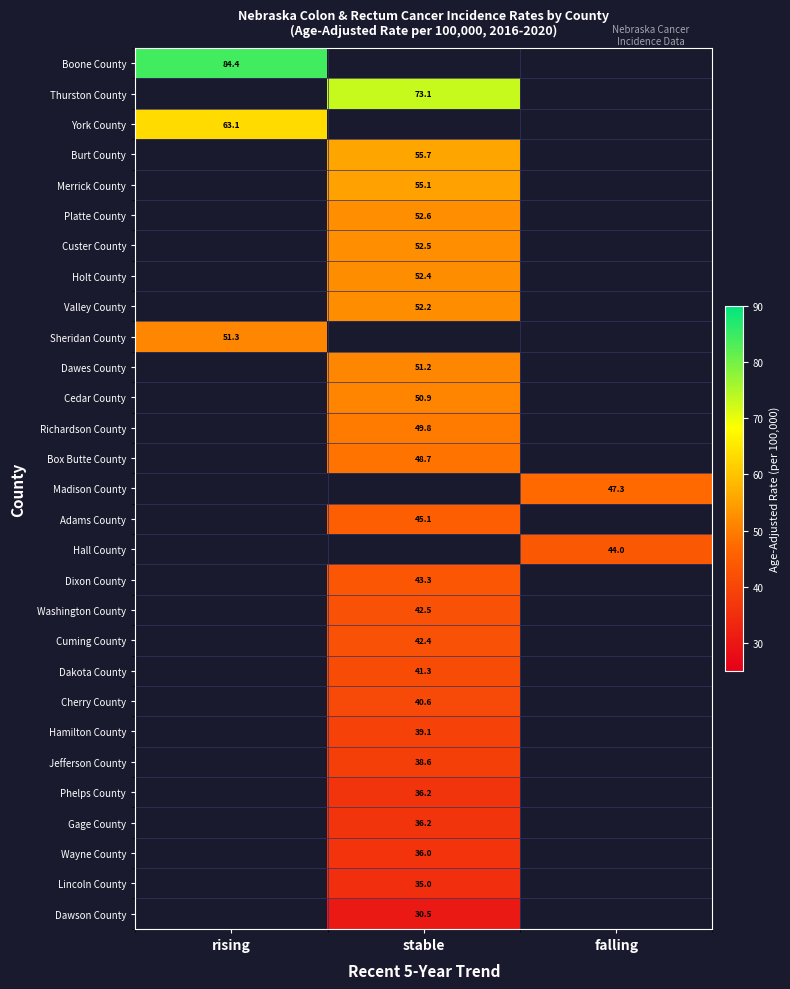

How many series are shown in this chart?

29